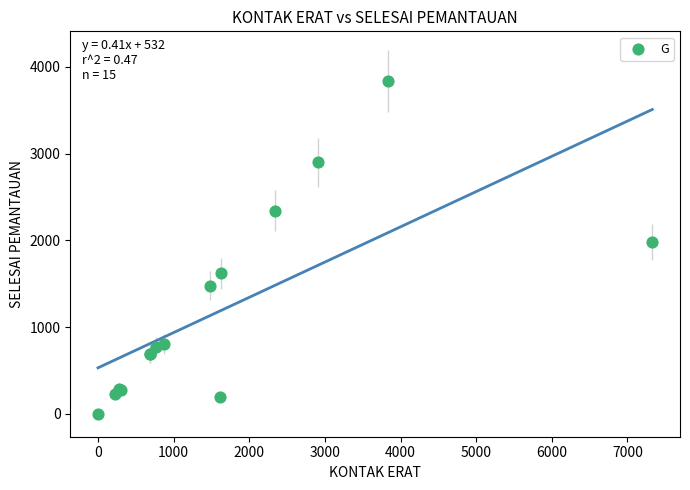

What Y value in the scatter plot is closest to 1920?

1980